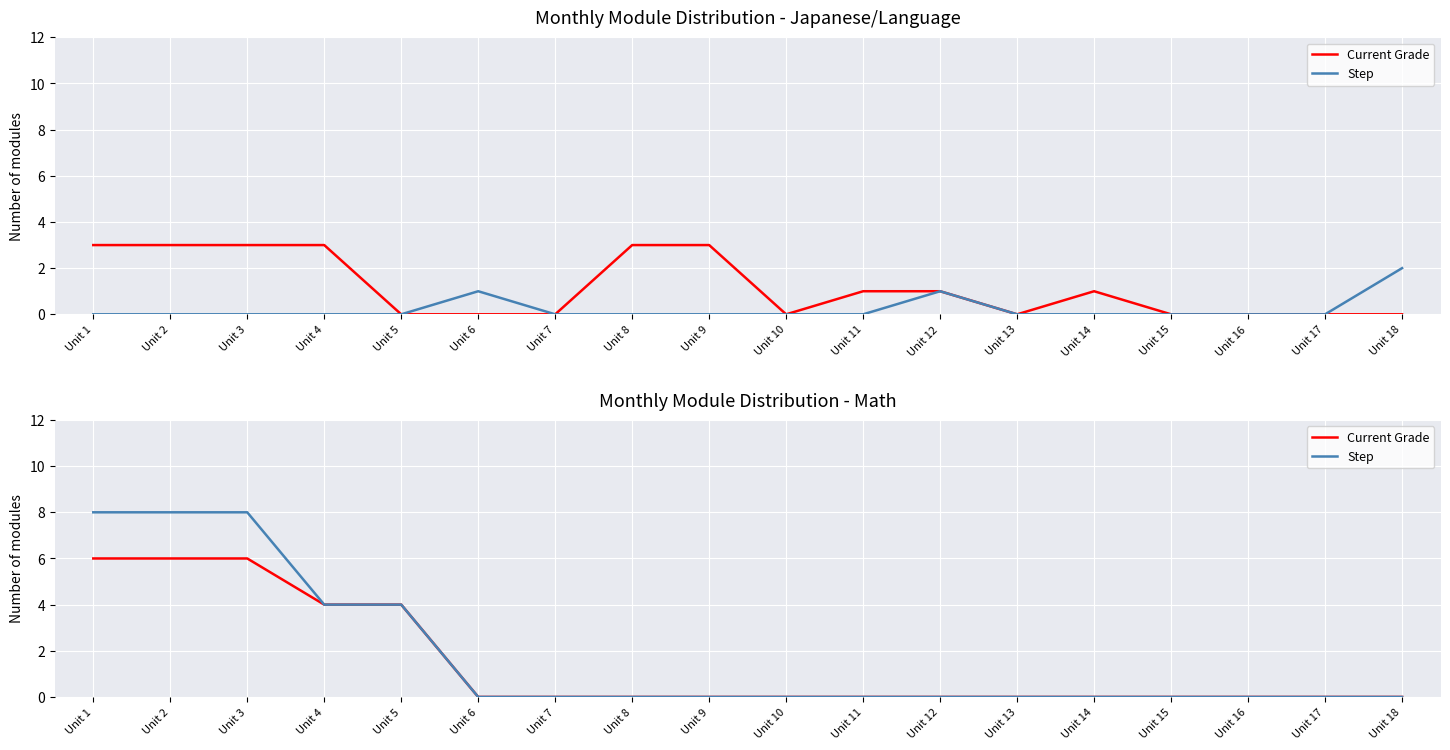

Between Unit 3 and Unit 10, which is larger?

Unit 3